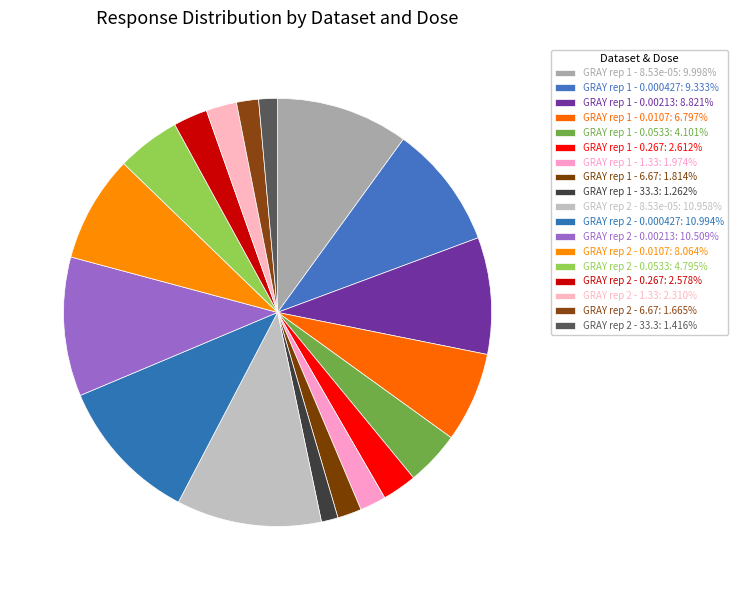

Does GRAY rep 1 - 1.33 represent more than half of the total?

No